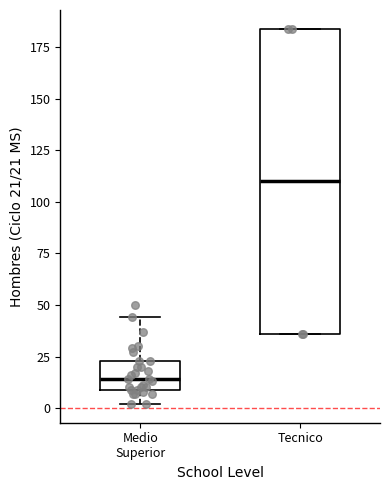

Comparing the boxes themselves (not the whiskers), which one is the tallest?

Tecnico